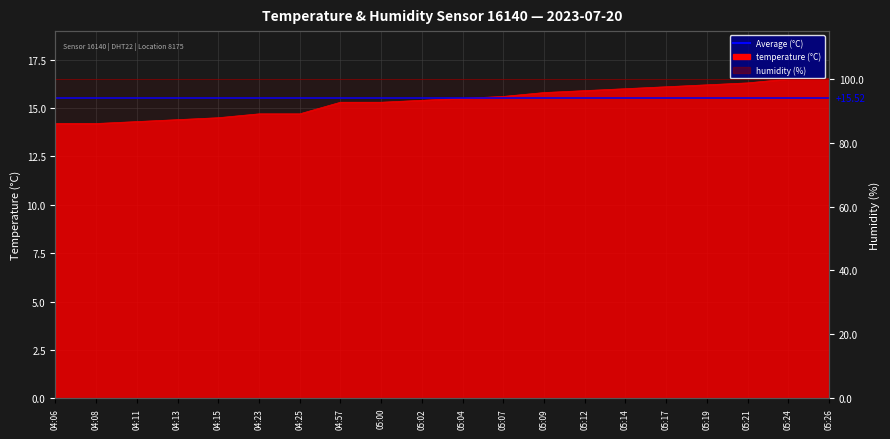

Reading left to right, transcribe all the data shown in this chart.

14.2	14.2	14.3	14.4	14.5	14.7	14.7	15.3	15.3	15.4	15.5	15.6	15.8	15.9	16.0	16.1	16.2	16.3	16.5	16.5